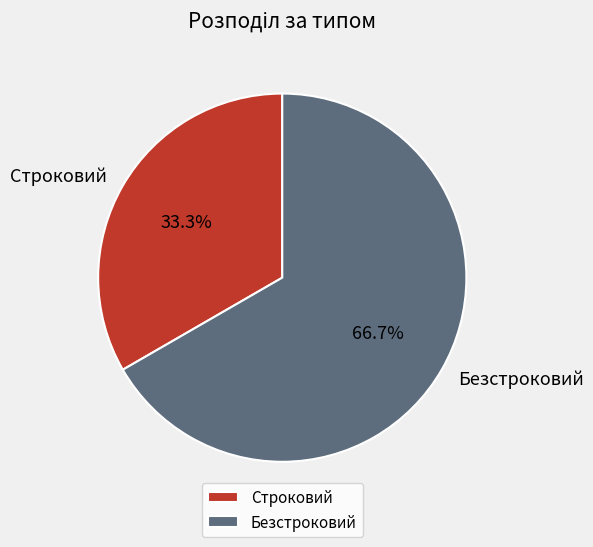

Approximately how many times larger is the value at Безстроковий compared to Строковий?

2.0